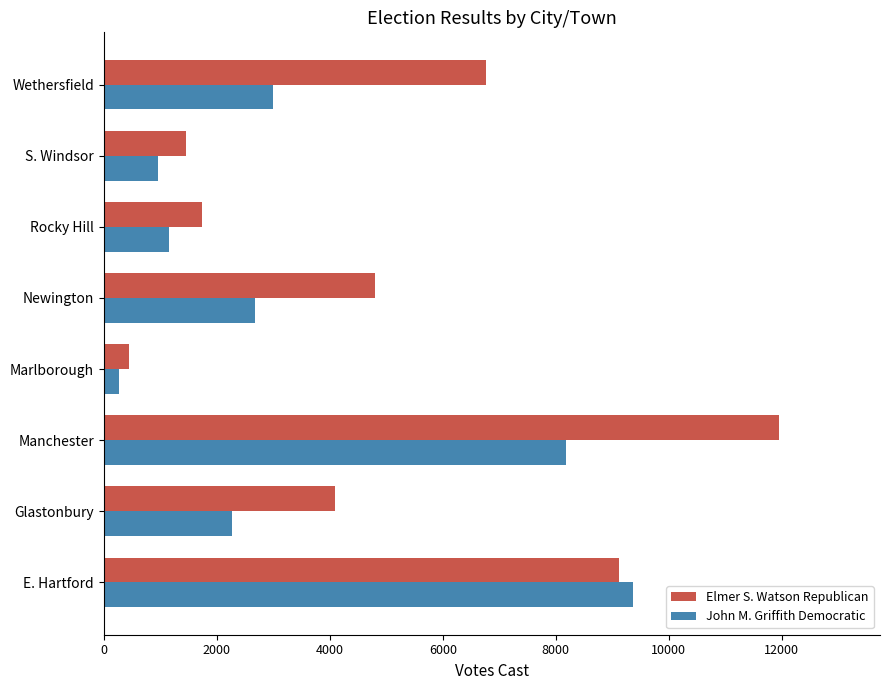

List the series in order of their peak value, highest first.

Elmer S. Watson Republican, John M. Griffith Democratic